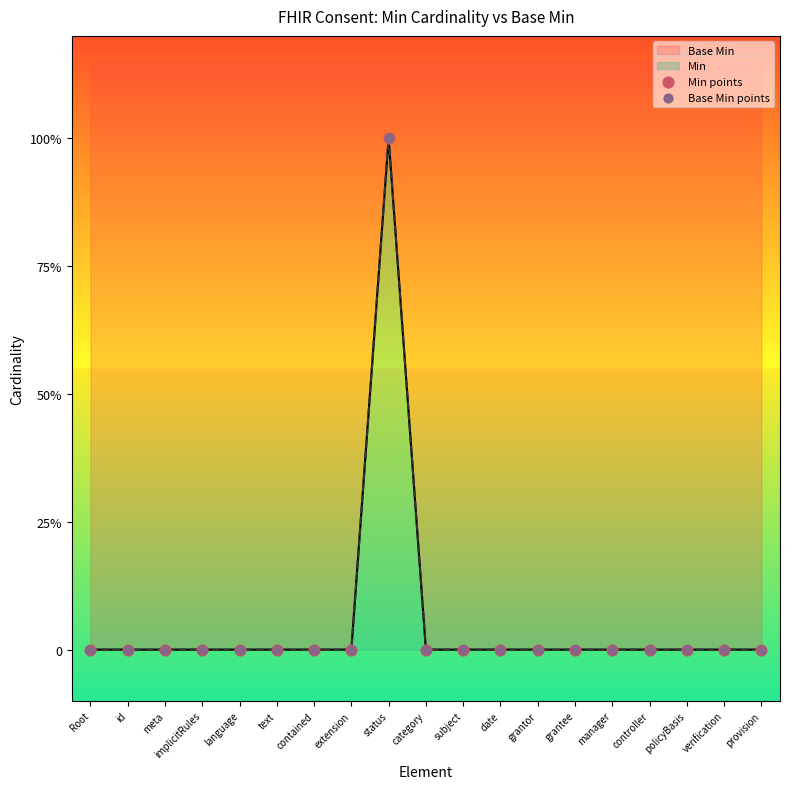

Is the value of Base Min points at language greater than the value of Min points at status?

No